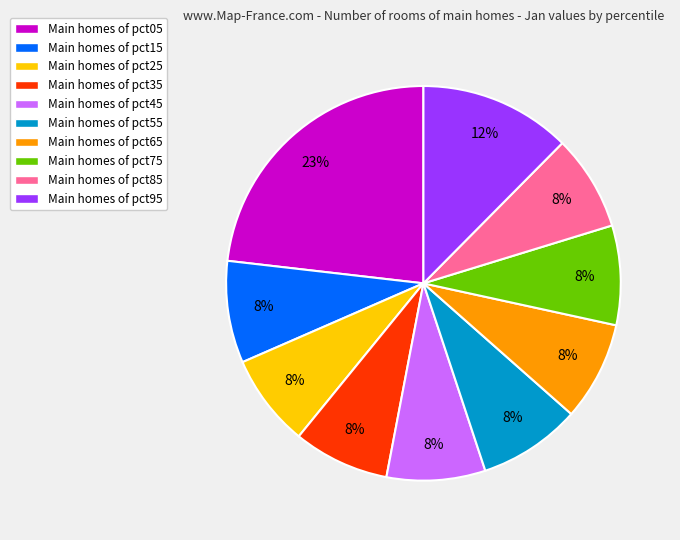

The Main homes of pct25 slice represents 8% of the pie. True or false?

True